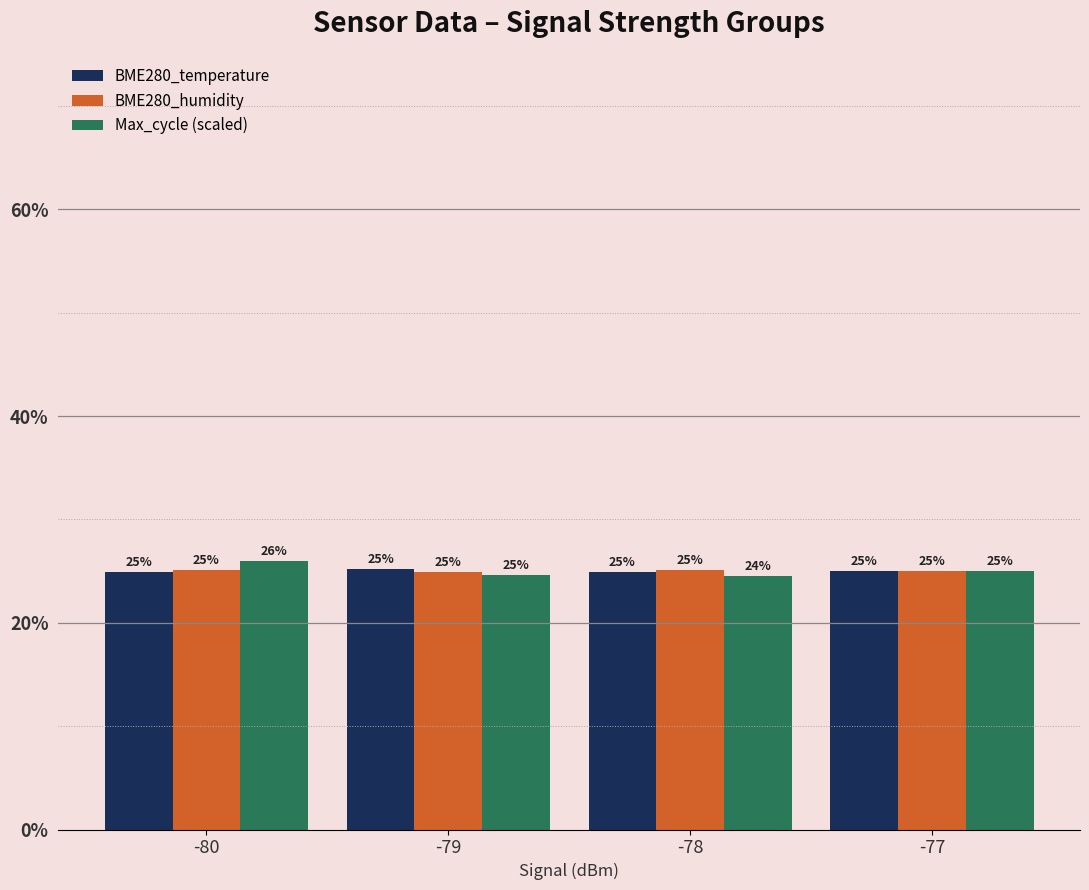

What are all the series names shown in the legend?

BME280_temperature, BME280_humidity, Max_cycle (scaled)